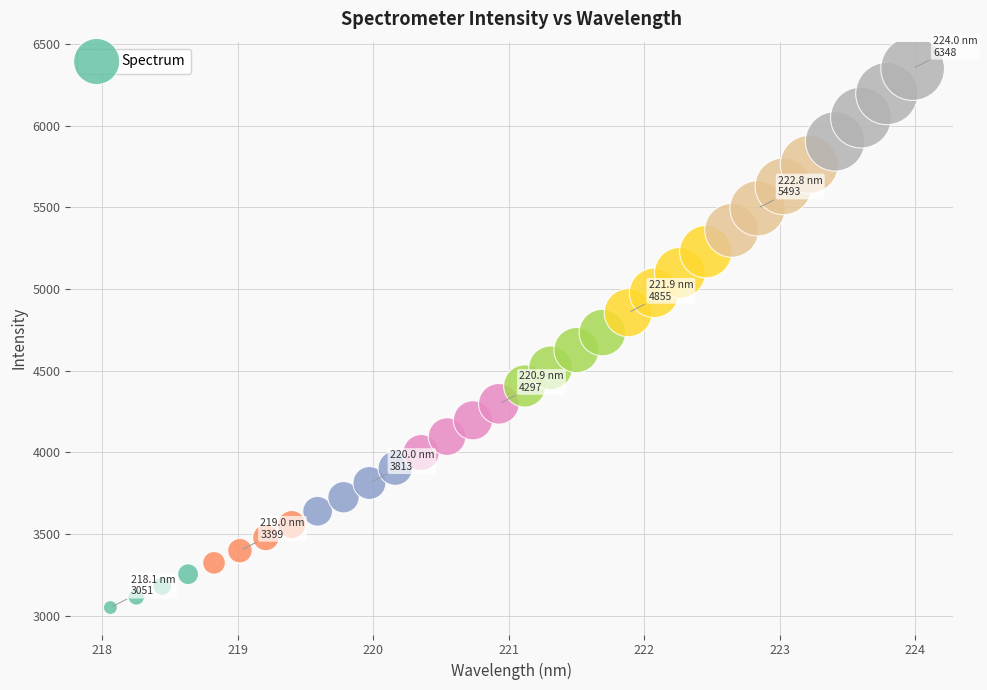

What is the range of Y values (max minus min)?

3297.7